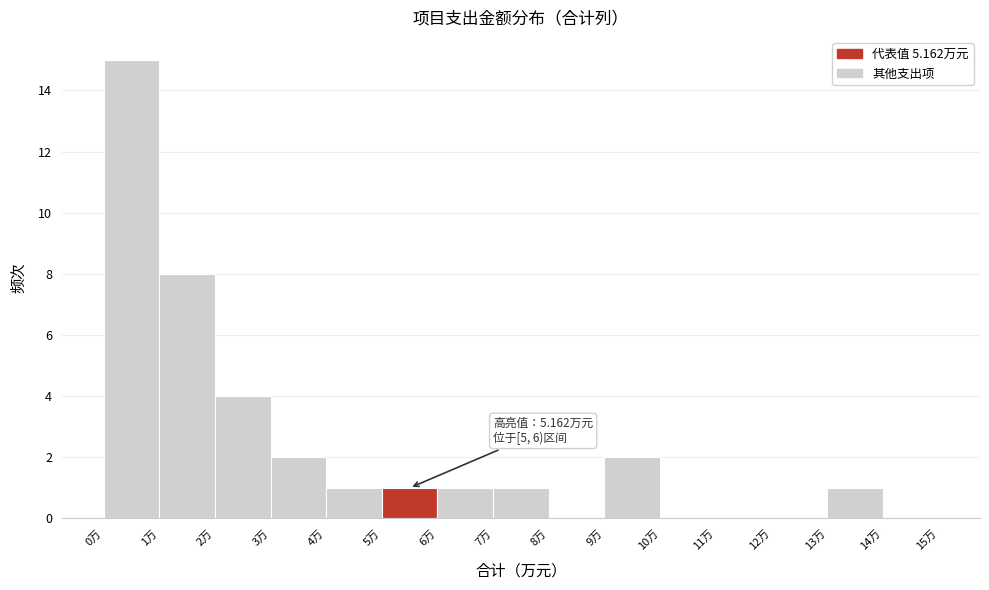

Which range on the x-axis has the tallest bar?

0 to 1